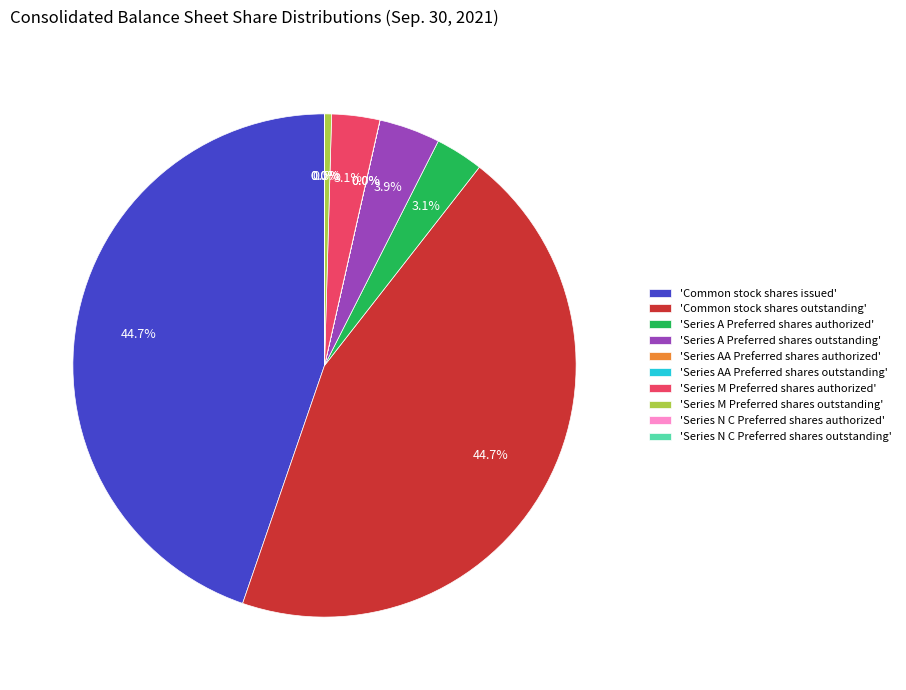

What portion of the pie excludes 'Common stock shares outstanding'?

55.3%